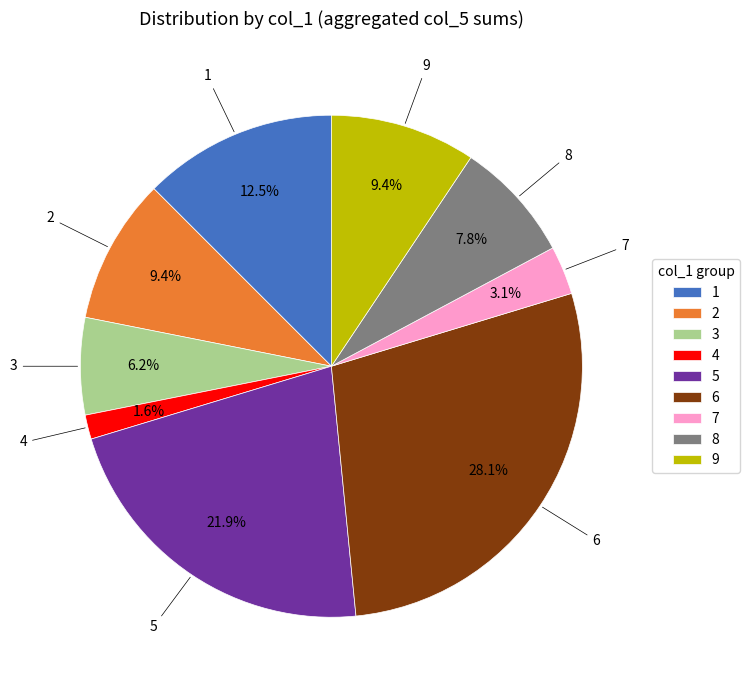

Which slice is the largest?

6